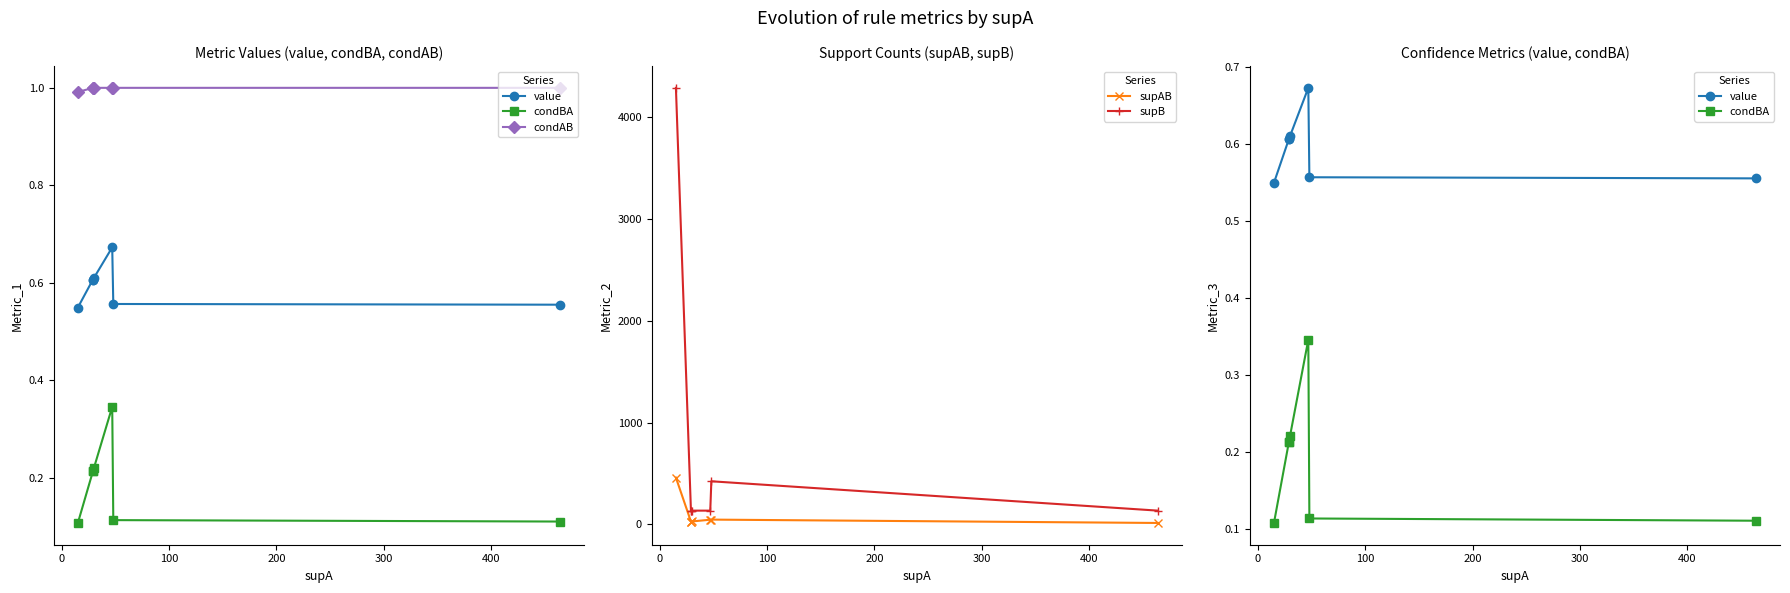

Reading left to right, list all the values displayed in this chart.

value: 0.5	0.6	0.6	0.6	0.7	0.6	0.6
condBA: 0.1	0.2	0.2	0.2	0.3	0.1	0.1
condAB: 1.0	1.0	1.0	1.0	1.0	1.0	1.0
supAB: 460.0	29.0	29.0	30.0	47.0	48.0	15.0
supB: 4284.0	136.0	136.0	136.0	136.0	424.0	136.0